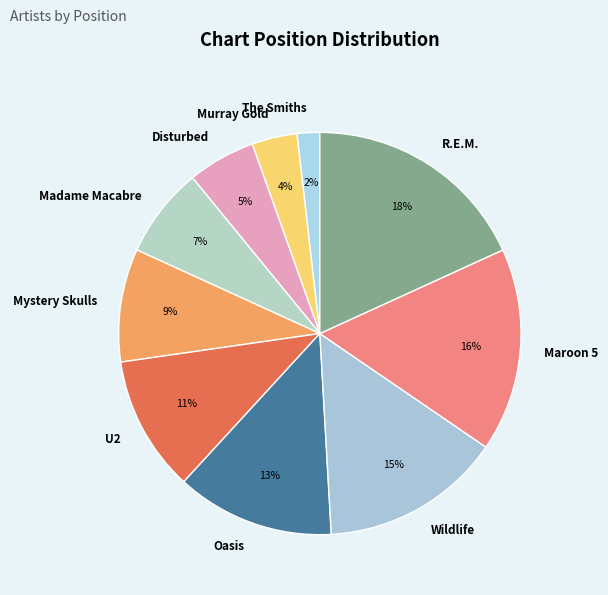

To the nearest percent, what portion does The Smiths represent?

2%